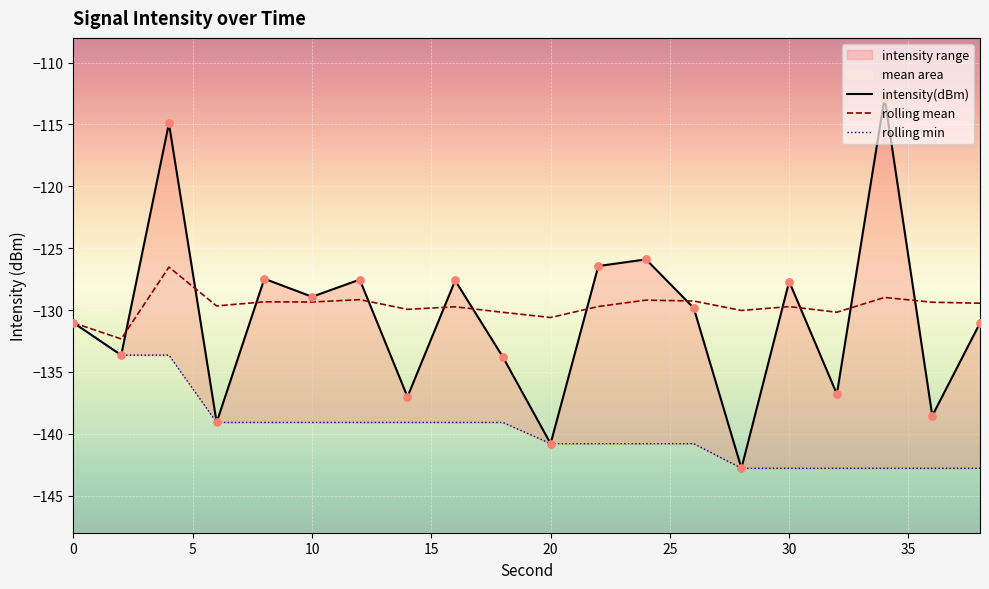

Which series has the largest total across all categories?

rolling_mean